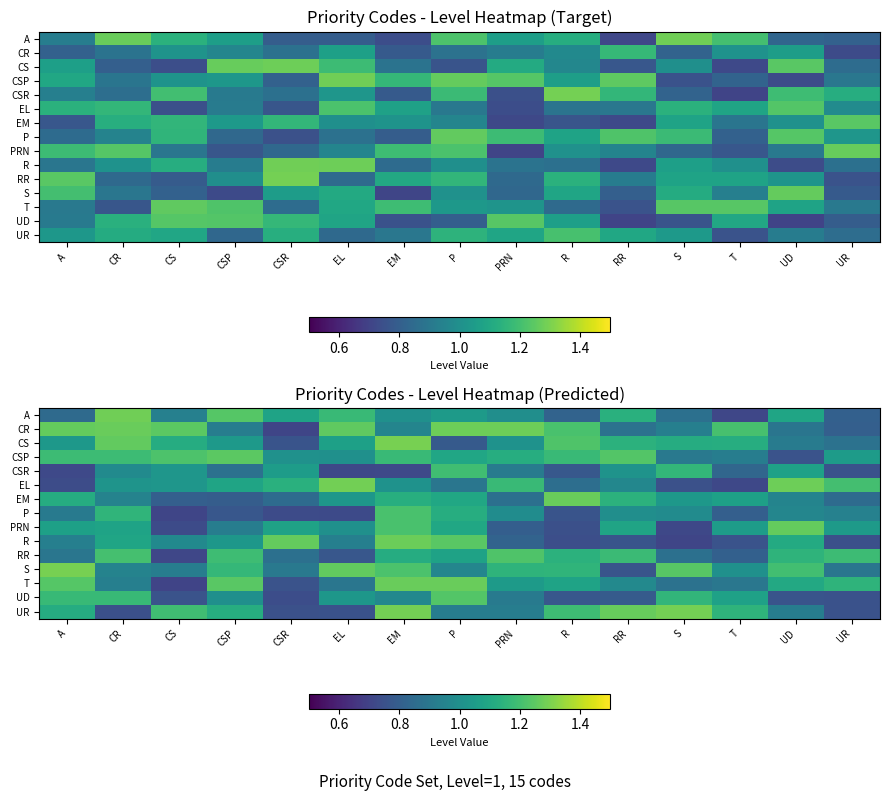

Where does the EL series first go above 1?

CR